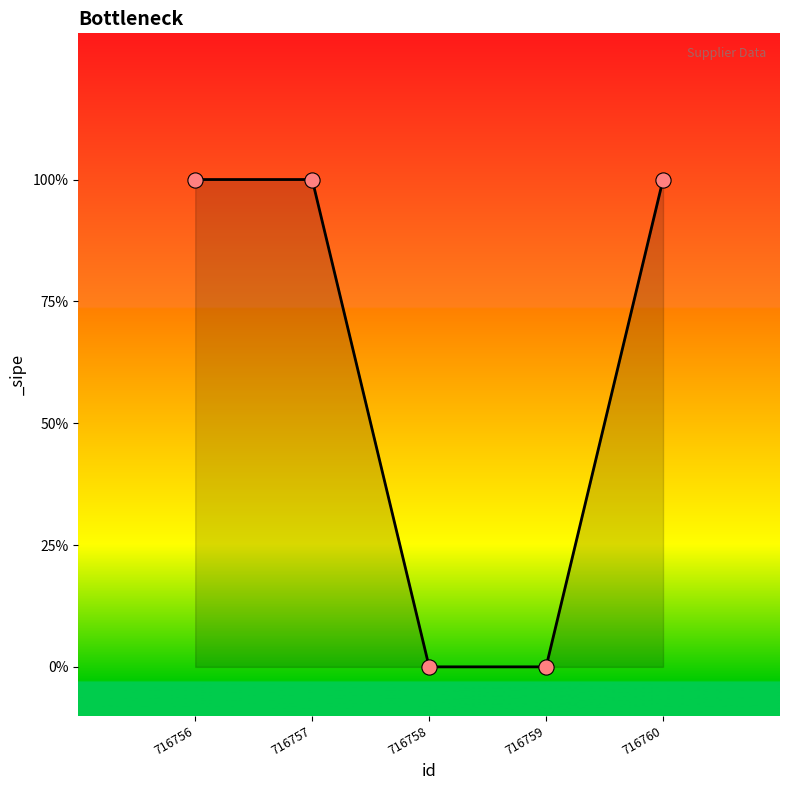

Which has a higher value, 716758 or 716759?

716758